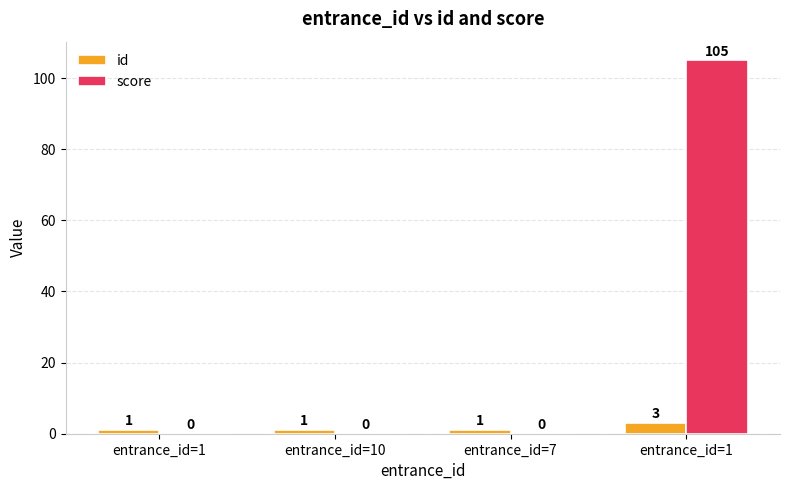

What is the lowest value of the id series?

1